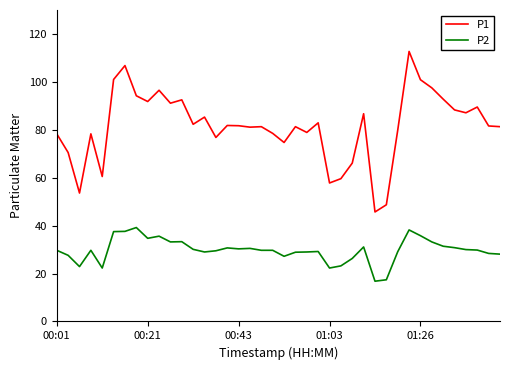

What is the highest value of the P2 series?

39.2